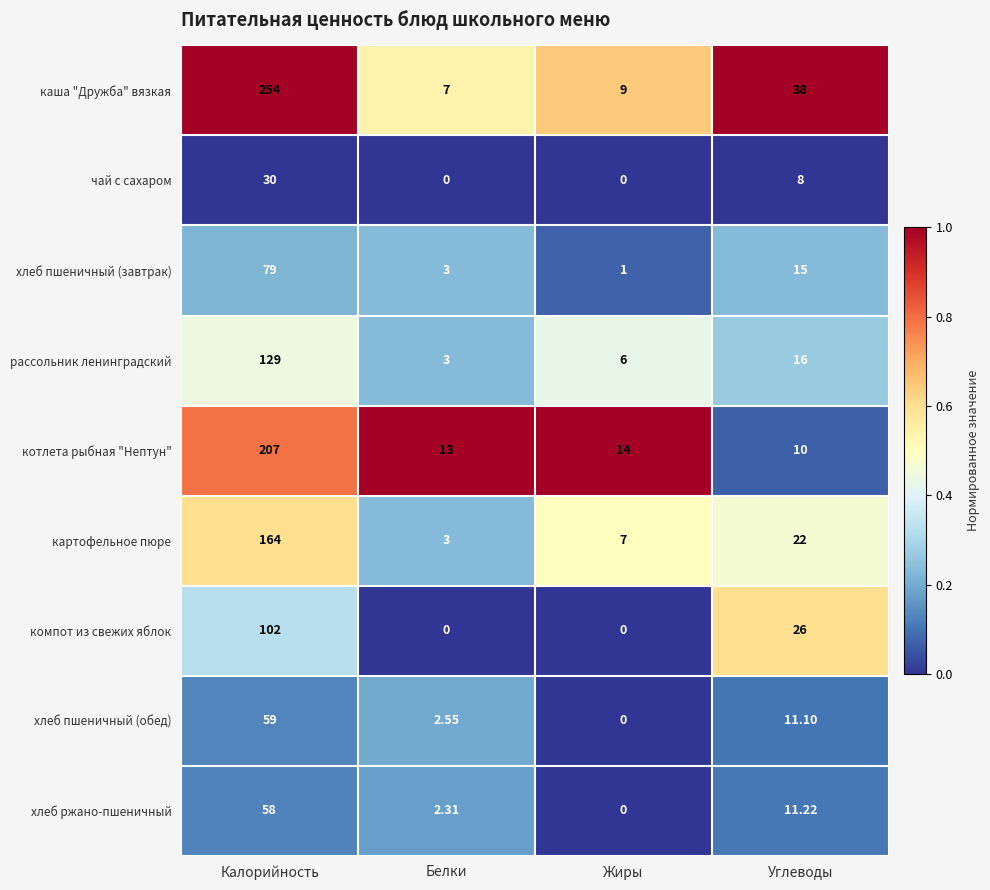

At which label does каша "Дружба" вязкая first exceed 38?

Калорийность